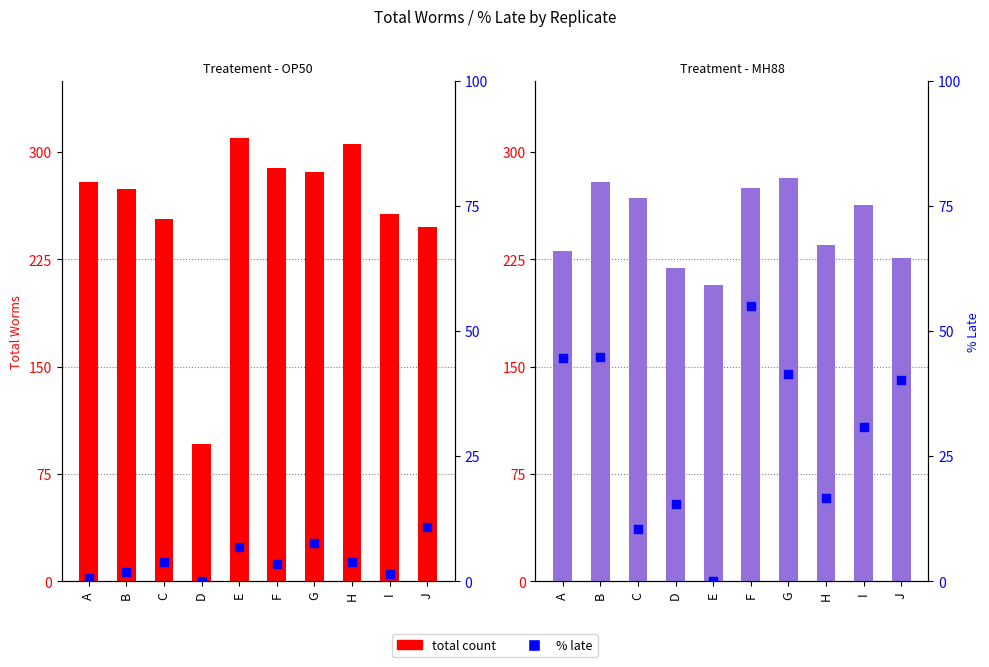

Which series reaches the minimum Y coordinate?

Treatement - OP50 (% Late)